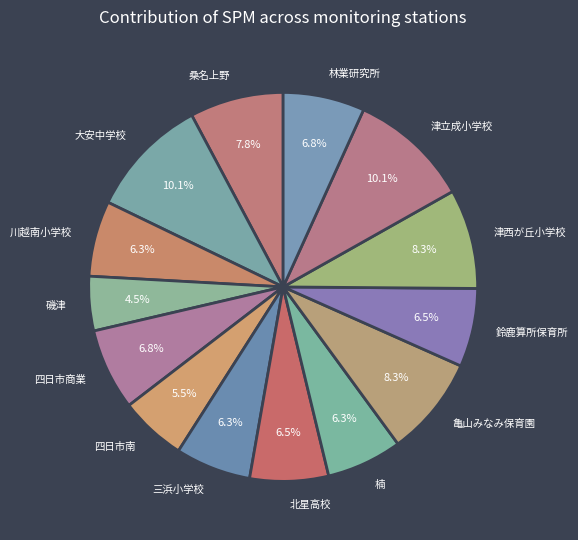

Is 桑名上野 the majority of the pie?

No